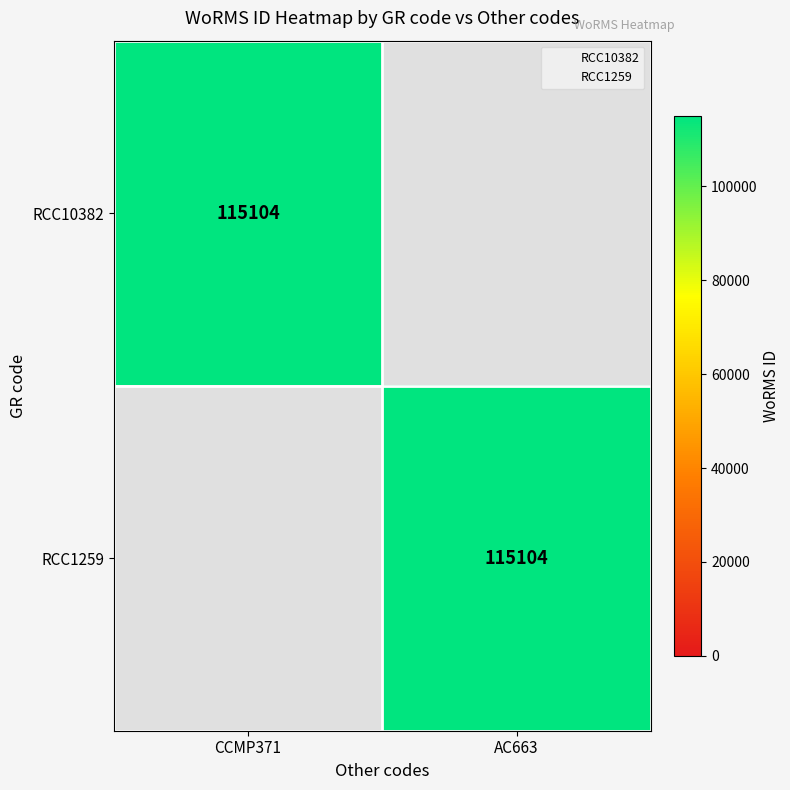

Is it true that RCC10382 equals 53444 at CCMP371?

False